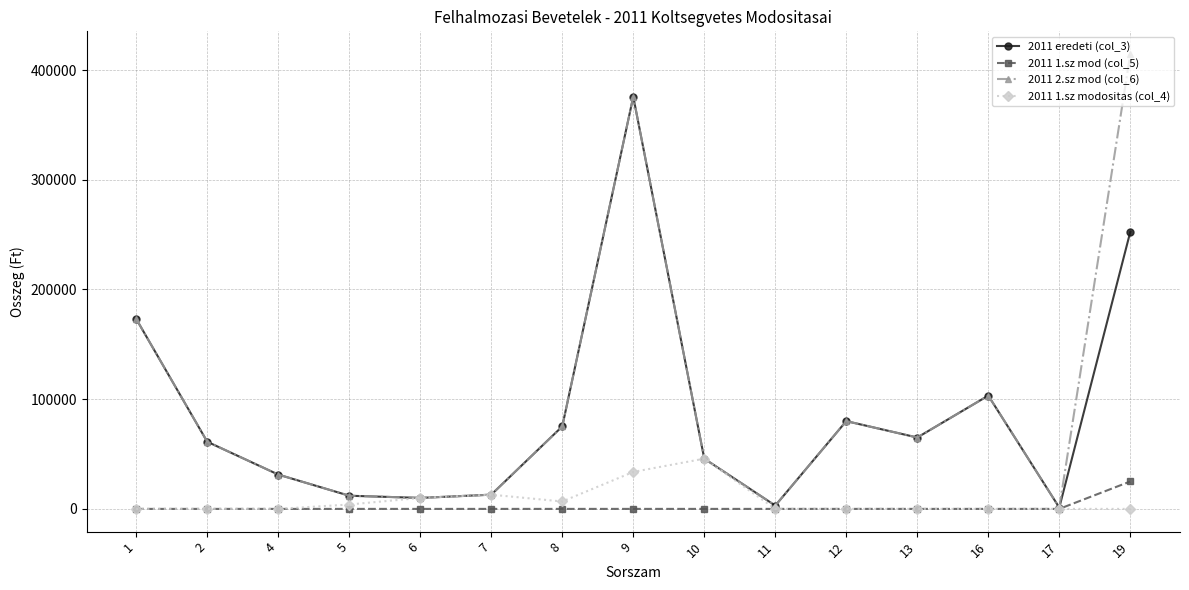

After their last crossing, which series has the higher values: 2011 2.sz mod (col_6) or 2011 1.sz modositas (col_4)?

2011 2.sz mod (col_6)